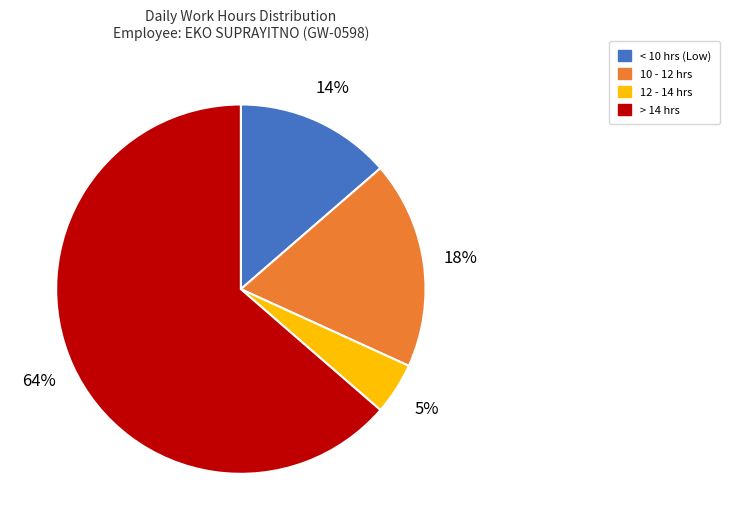

To the nearest percent, what is the average slice percentage?

25%